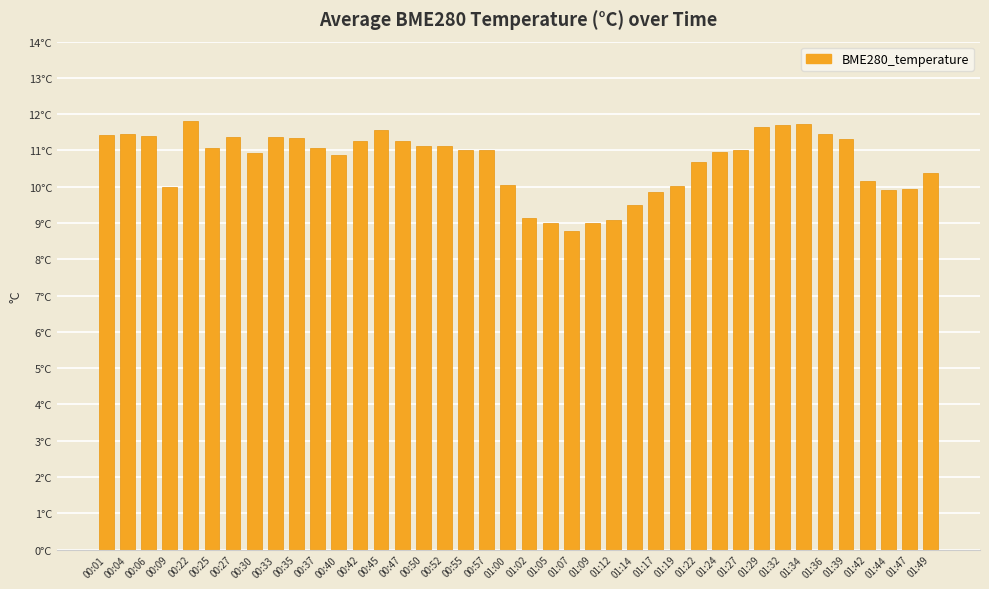

What is the difference between the maximum and minimum values?

3.0